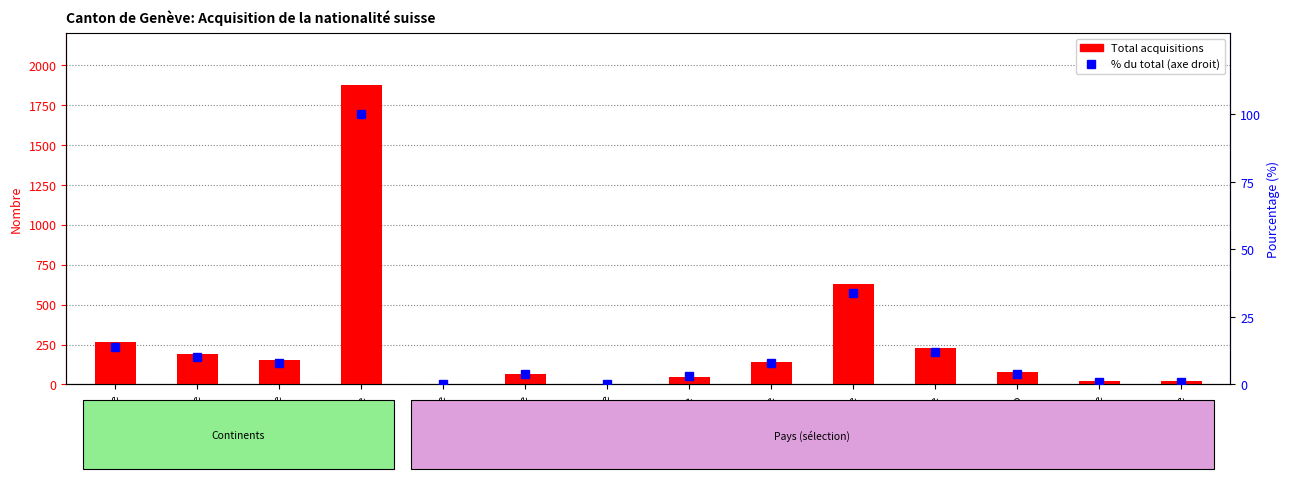

What is the value of the Total acquisitions bar at the 7th from the left?

4